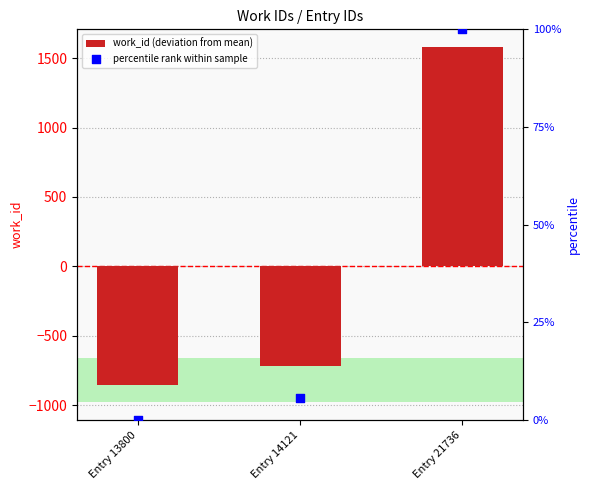

At how many categories does at least one series exceed 393?

1